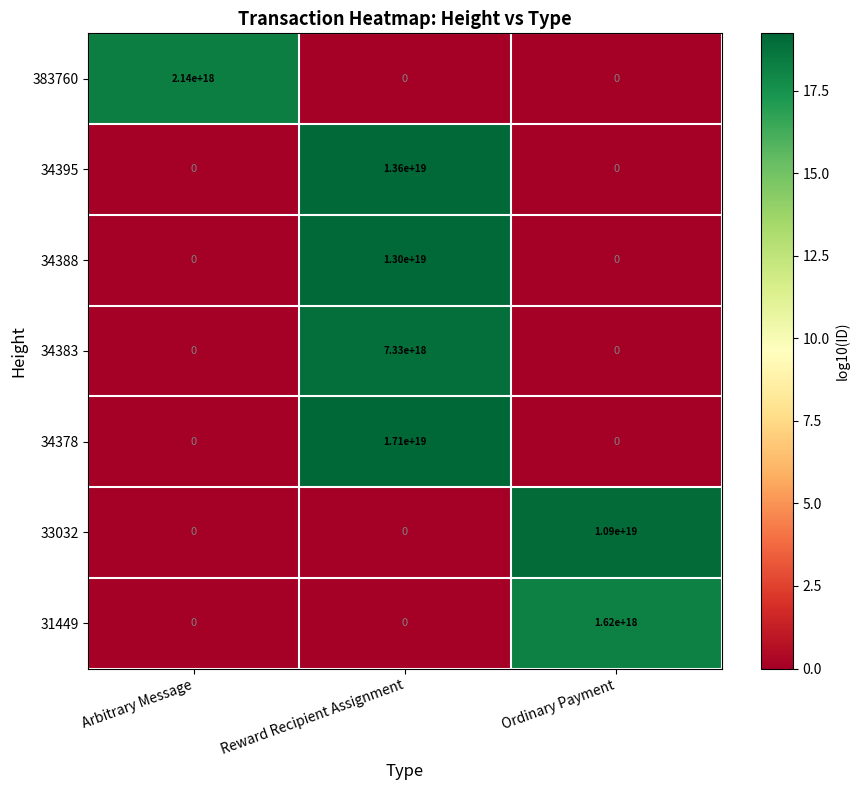

Which series has the largest range (max minus min)?

34378